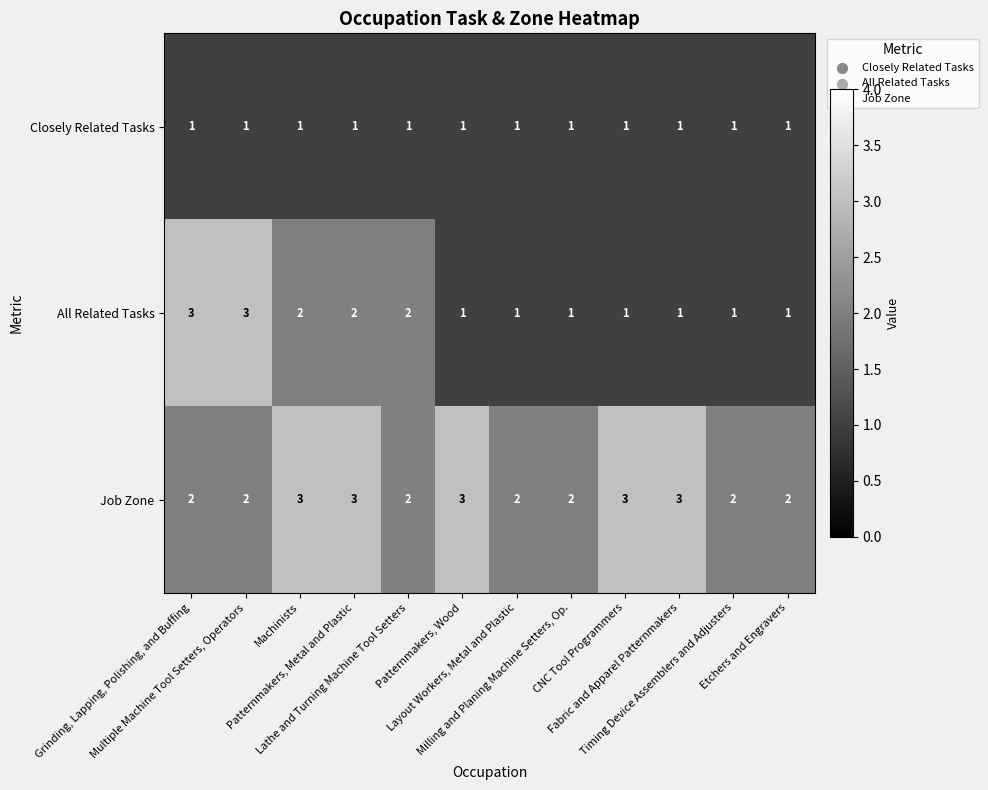

What is the total value across all series at Etchers and Engravers?

4